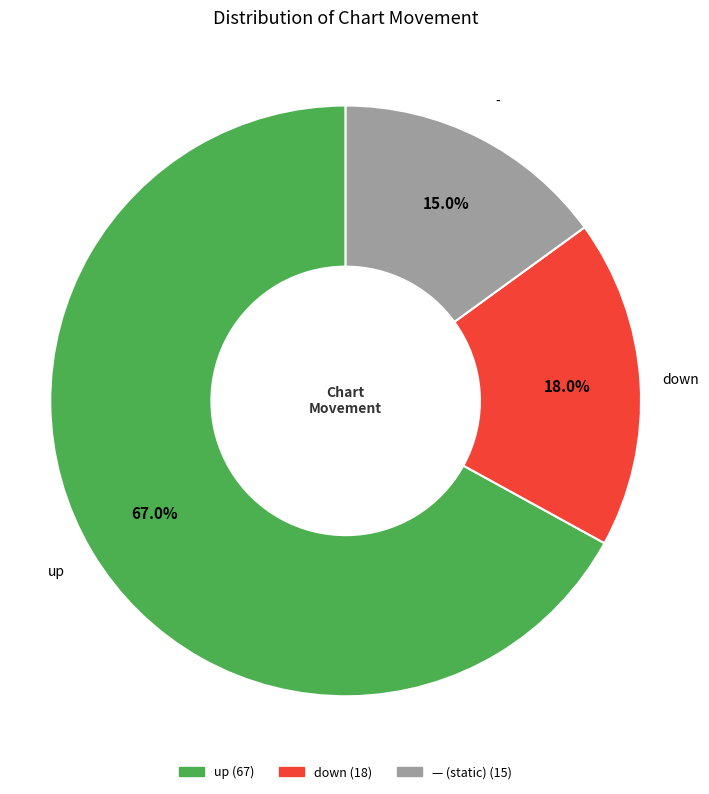

Does any single category account for the majority?

Yes